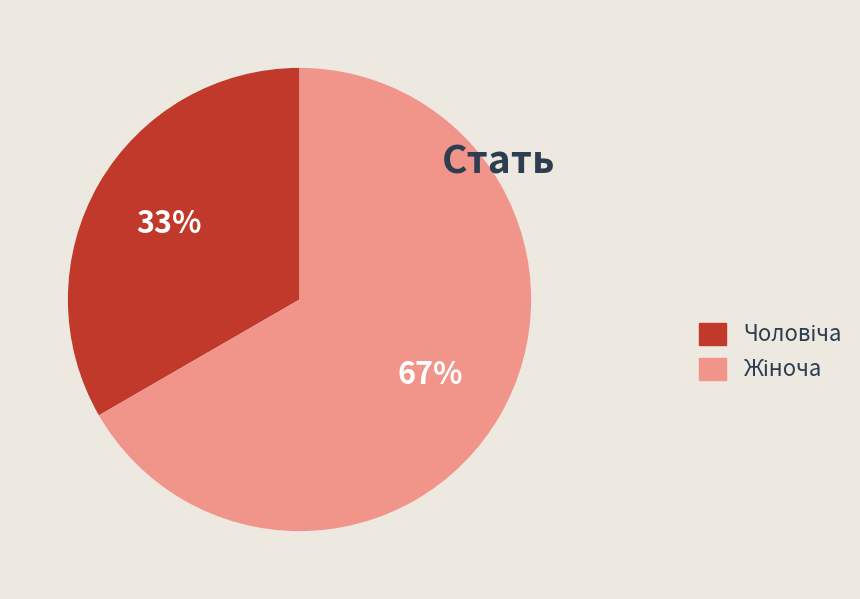

Does any single category account for the majority?

Yes